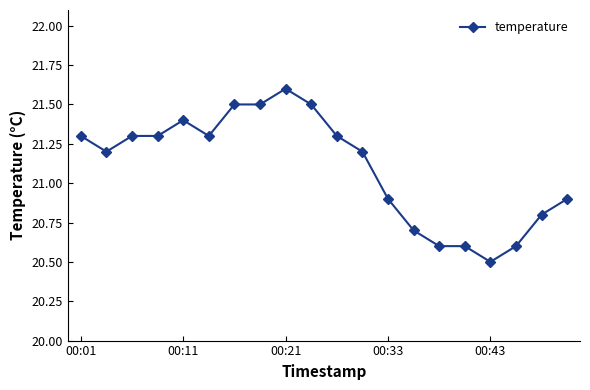

What is the maximum value shown in the chart?

21.6